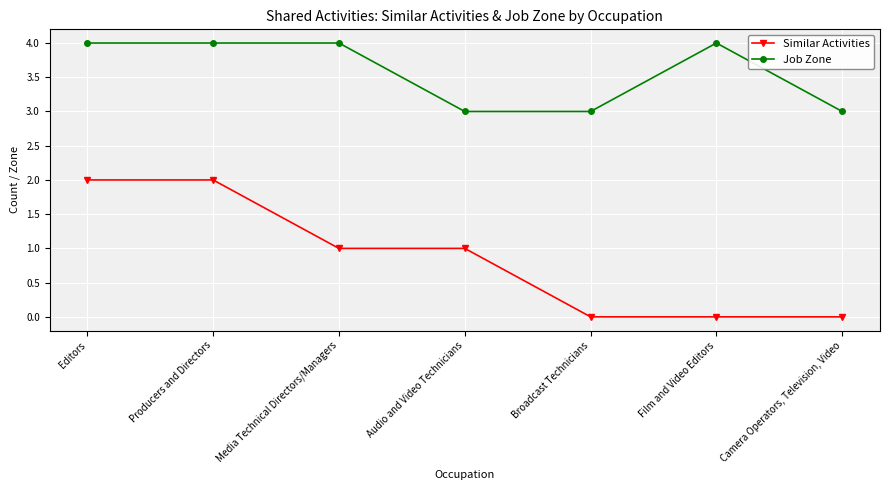

True or false: Job Zone and Similar Activities cross at least once.

False